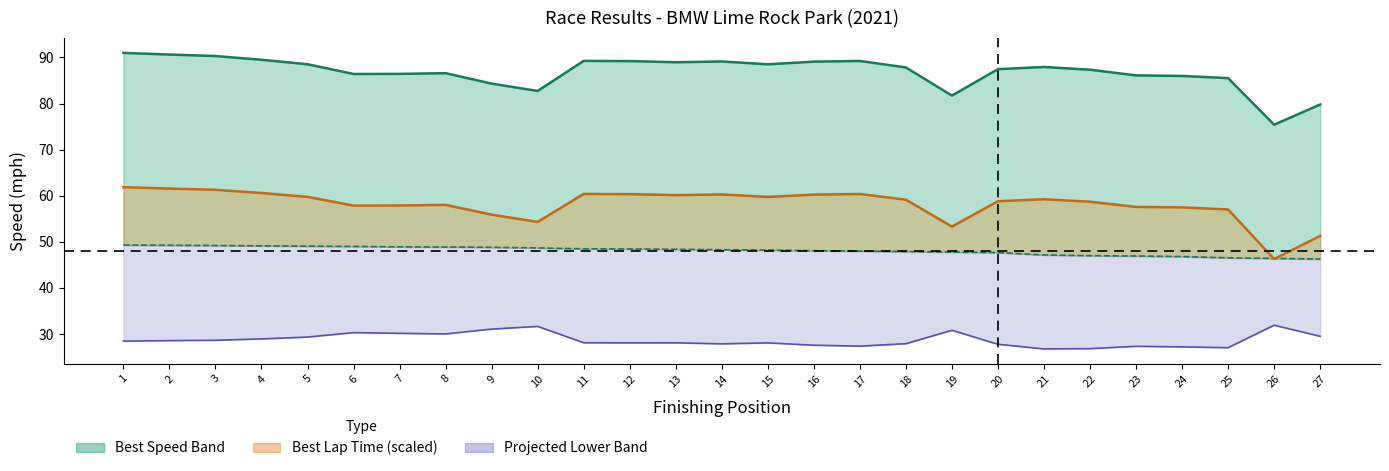

Where does the data first go above 87?

1